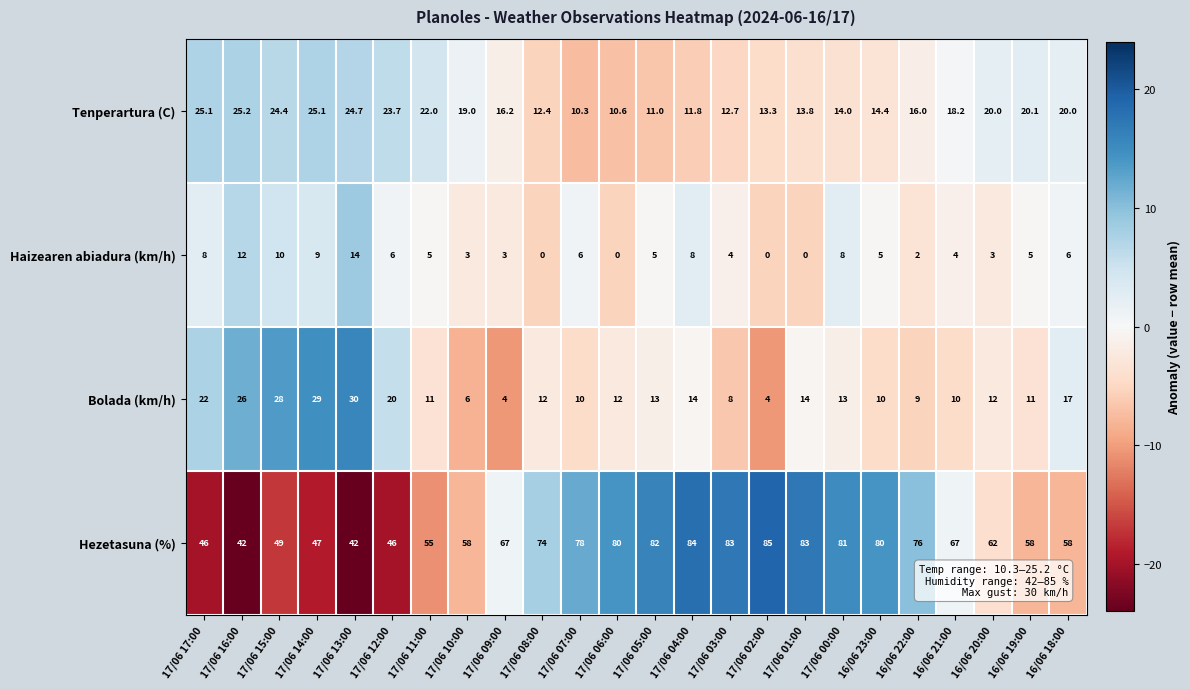

What is the spread (max minus min) of values at 16/06 23:00?

75.0